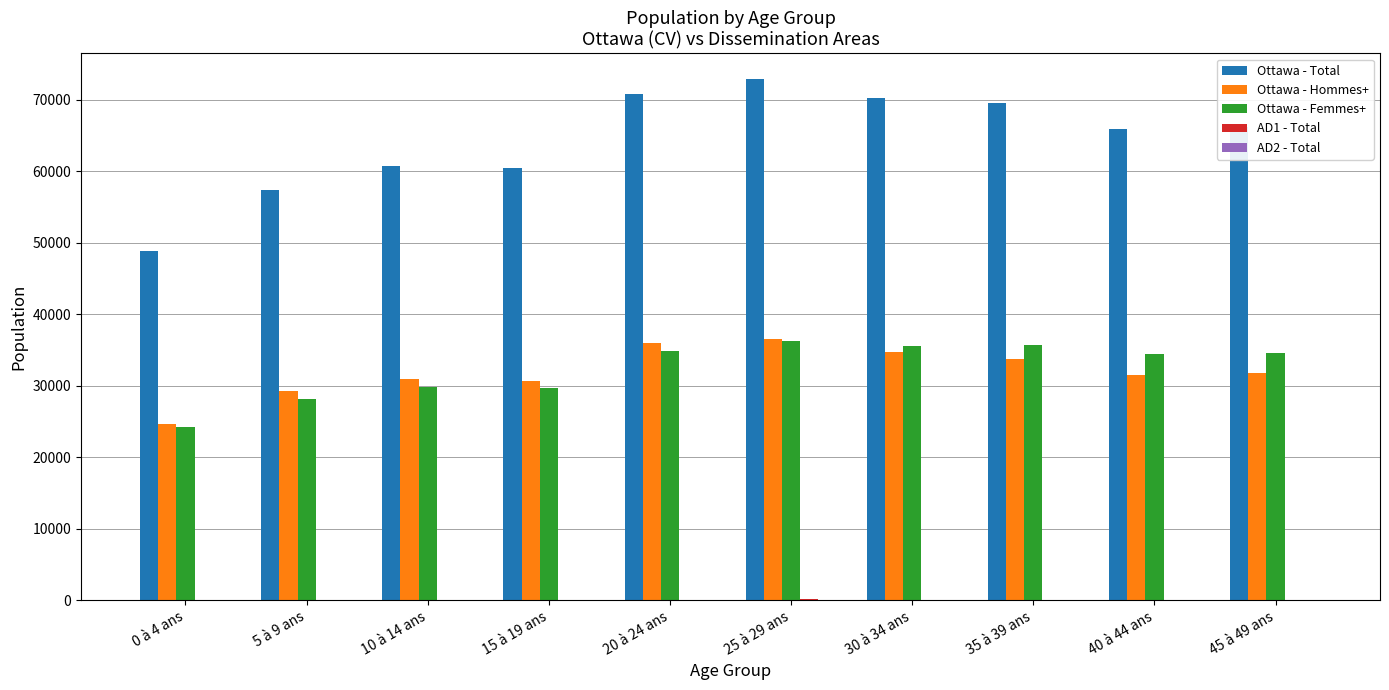

At which category does the chart reach its peak across all series?

25 à 29 ans